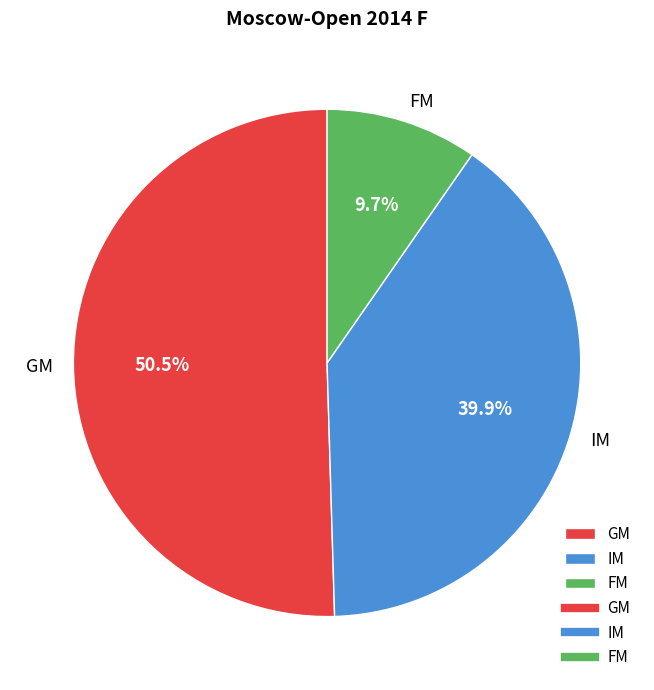

The FM slice represents 10% of the pie. True or false?

True